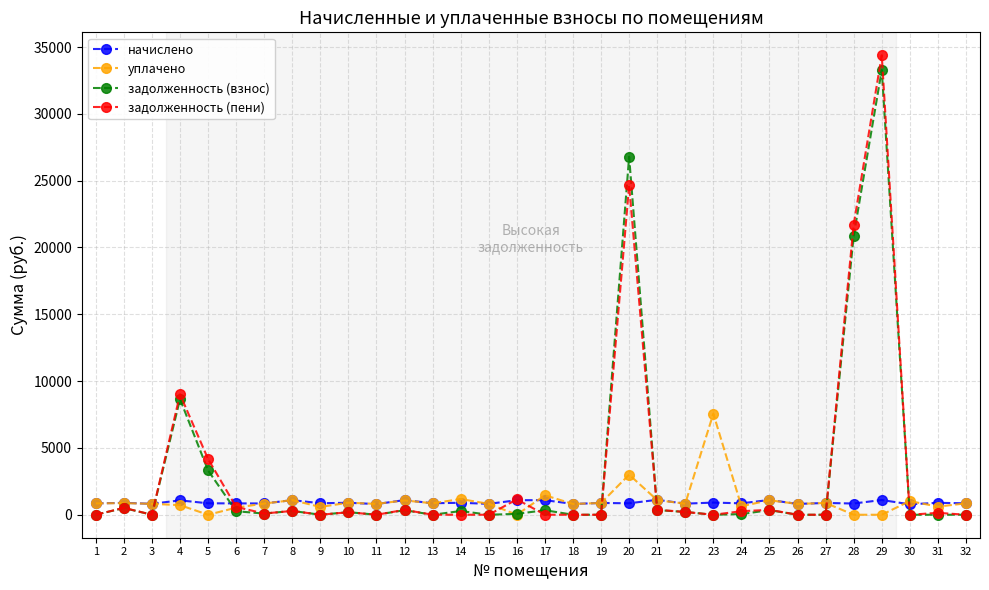

At which category does the chart reach its peak across all series?

29